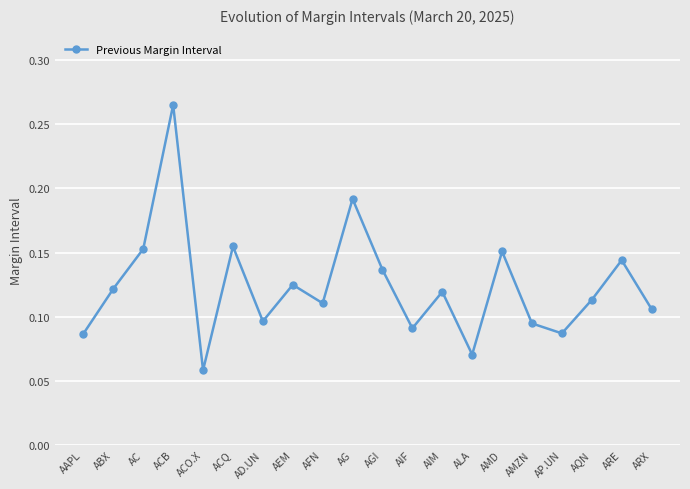

Where is the first local minimum?

ACO.X